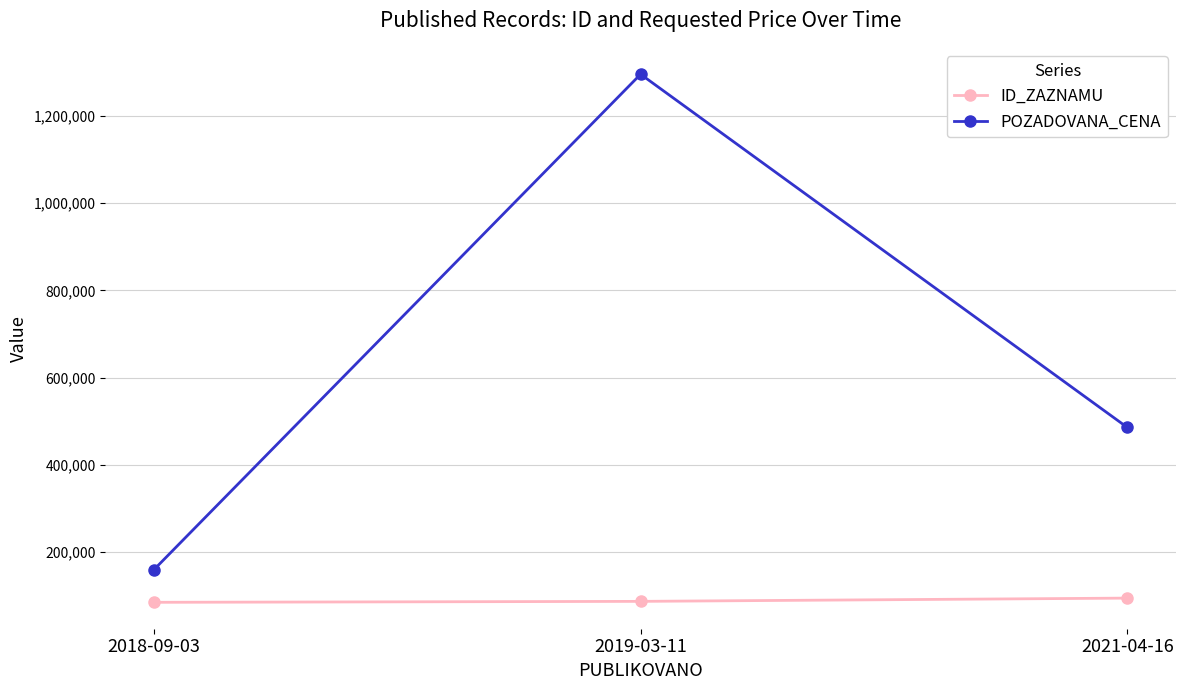

What is the difference between the maximum and minimum values in the ID_ZAZNAMU series?

9654